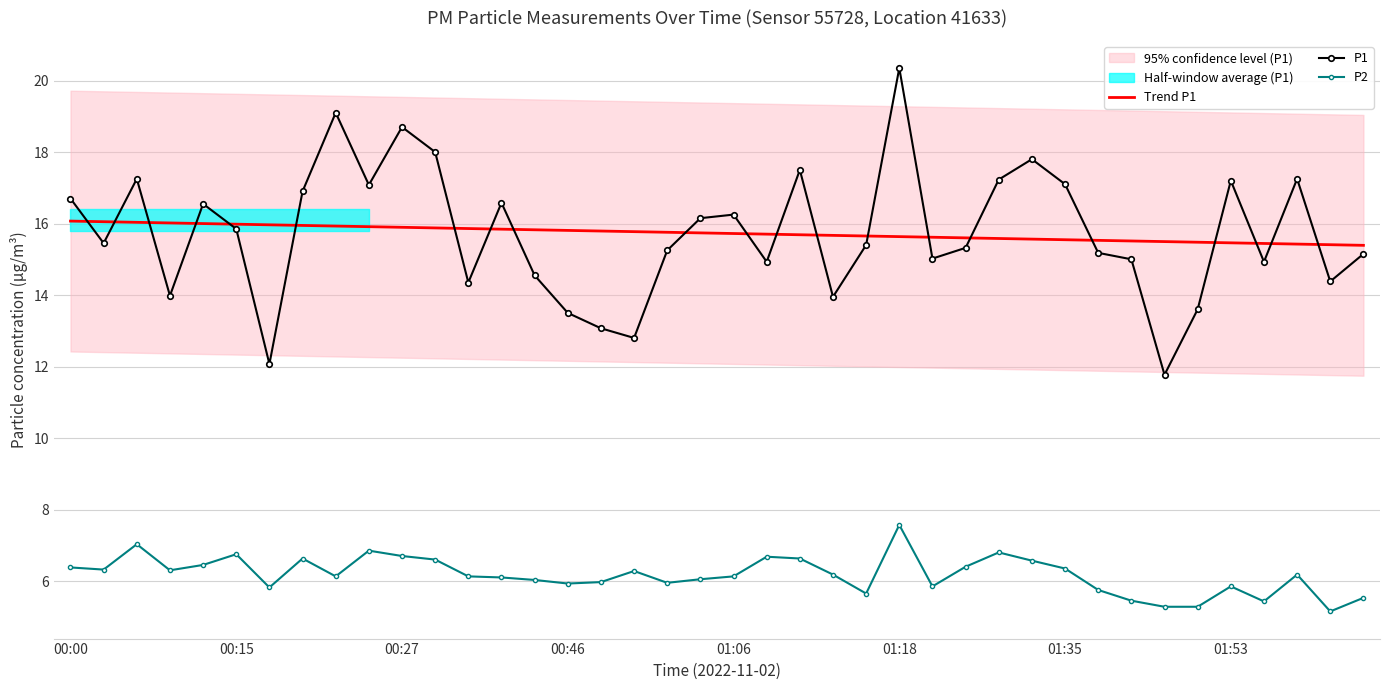

True or false: P1 and P2 cross at least once.

False